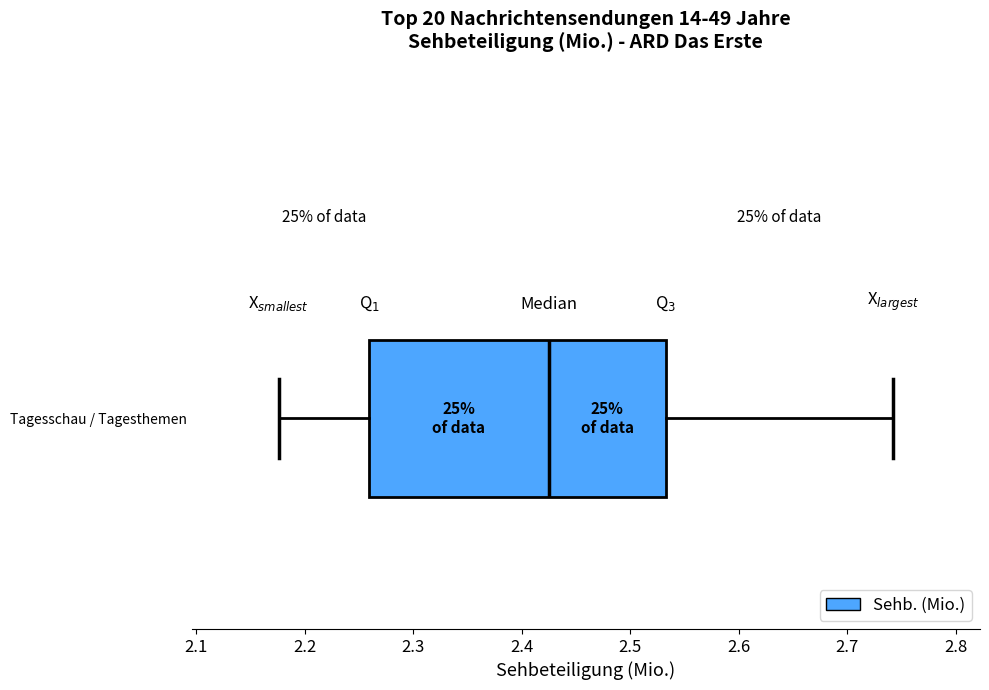

Transcribe this box plot: give where the median line is, the range the box spans, and where the two whiskers end, as read against the x-axis. The values are not printed on the chart, so give them approximately, as read against the axis.

median 2.42, box 2.26 to 2.53, whiskers 2.18 to 2.74